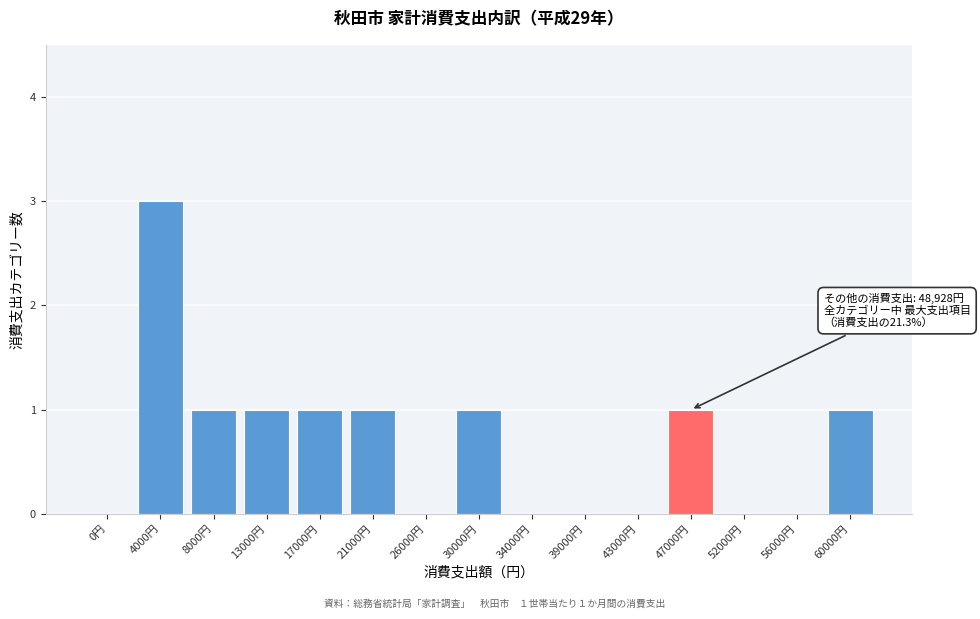

Reading left to right, extract all data points from this chart.

0円=0	4000円=3	8000円=1	13000円=1	17000円=1	21000円=1	26000円=0	30000円=1	34000円=0	39000円=0	43000円=0	47000円=1	52000円=0	56000円=0	60000円=1